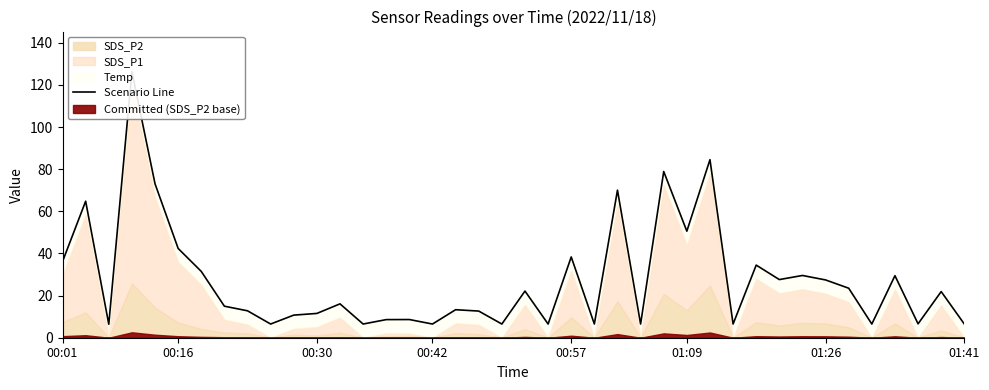

The chart shows a value of 9.1 at 37. True or false?

False